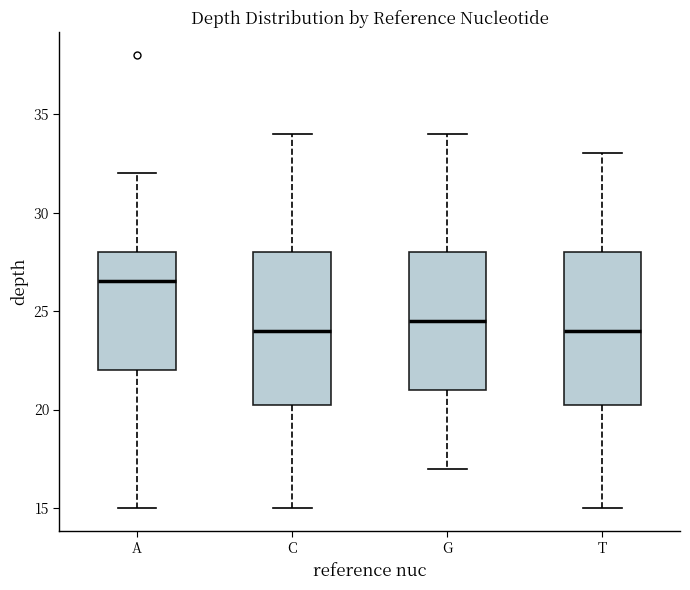

Which box has the highest median line?

A